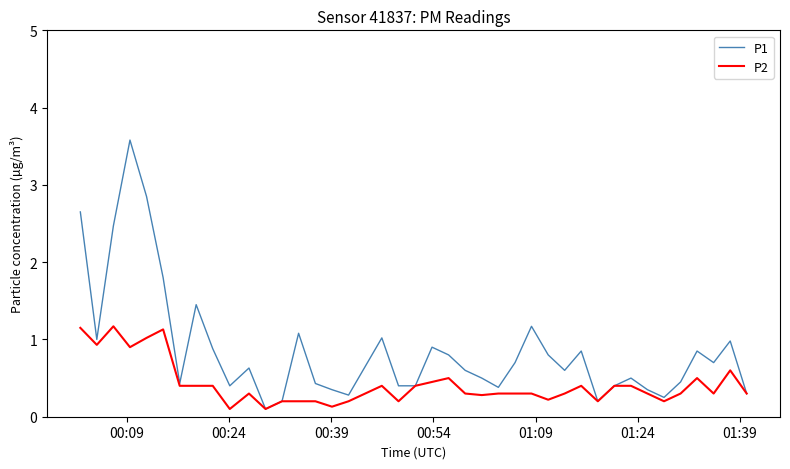

Which series has the largest total across all categories?

P1